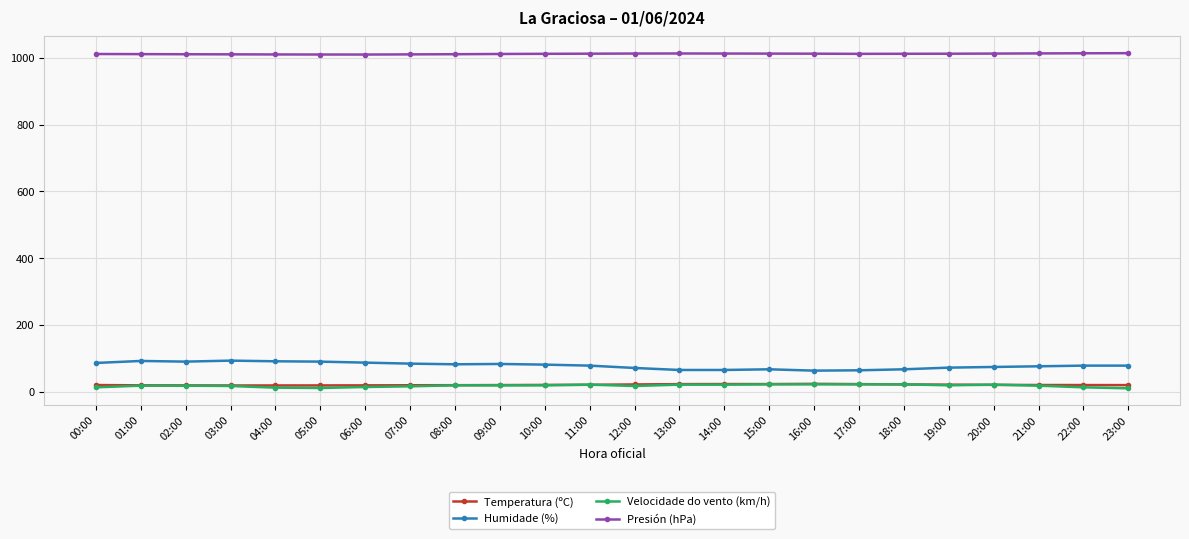

Which series has the largest total across all categories?

Presión (hPa)